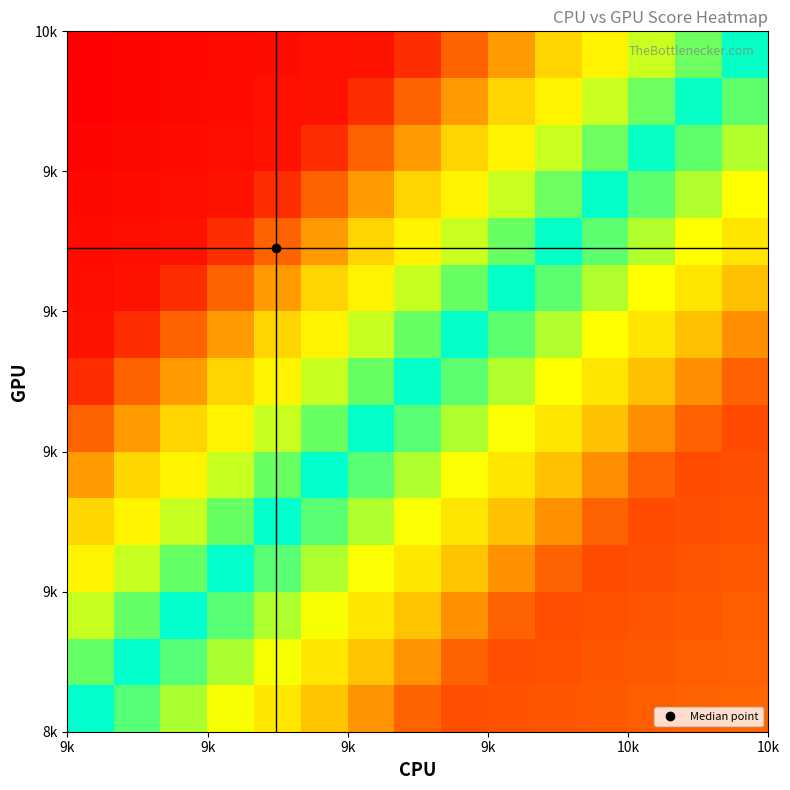

At how many categories does at least one series exceed 0?

15